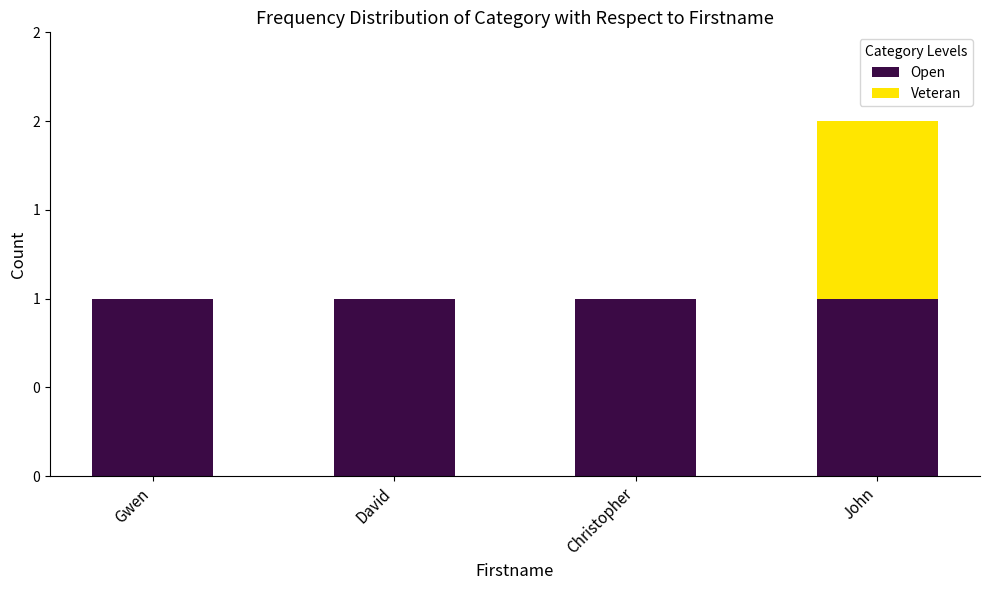

How many Veteran values are between 0 and 1?

4